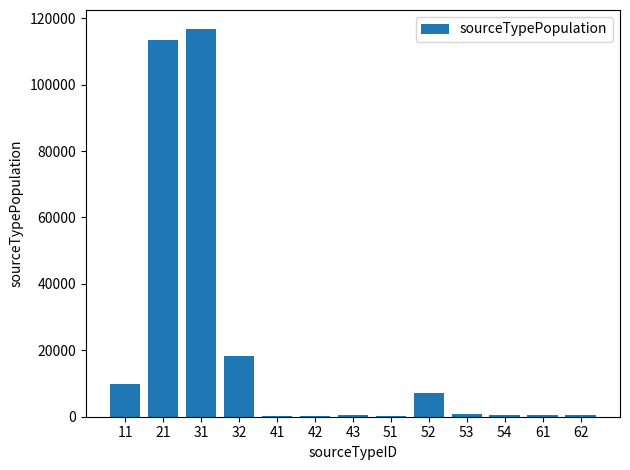

True or false: the data shows 494.6 at 43.

True